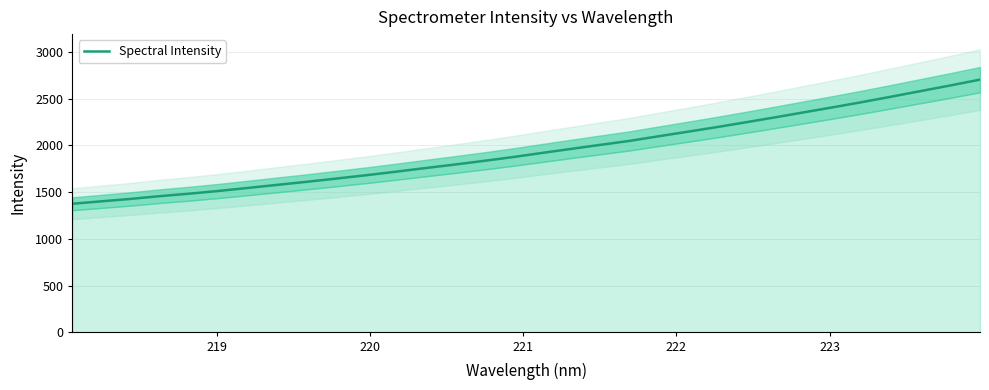

Reading left to right, transcribe all the data shown in this chart.

1376.7	1402.8	1428.9	1458.4	1484.8	1513.9	1546.2	1579.0	1611.6	1645.9	1680.9	1717.9	1756.6	1794.2	1833.6	1874.3	1918.9	1962.6	2005.8	2048.3	2098.0	2146.9	2196.5	2248.6	2301.5	2355.8	2410.2	2466.0	2524.2	2583.8	2643.1	2704.8